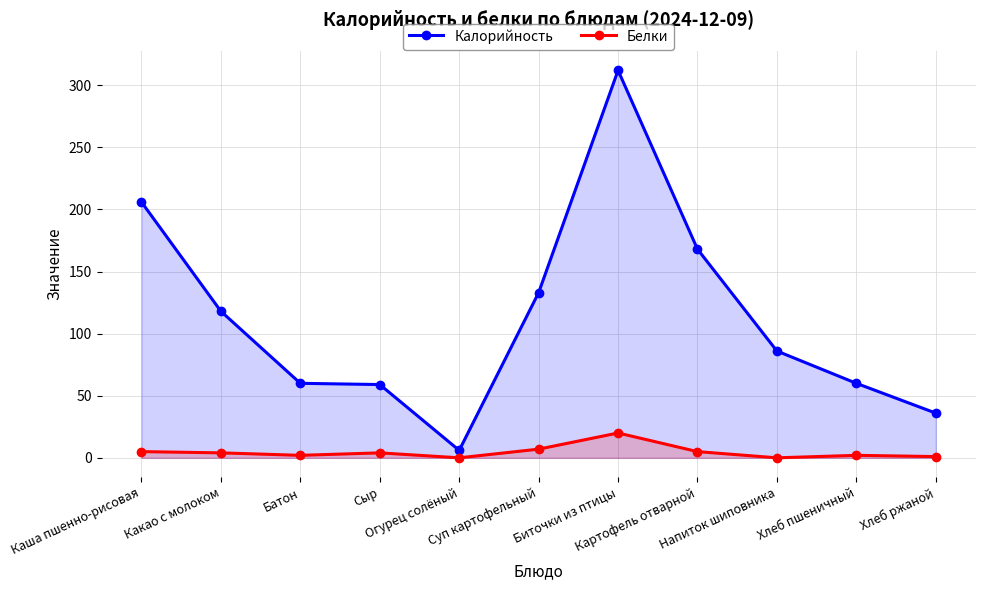

True or false: Белки and Калорийность intersect in this chart.

False